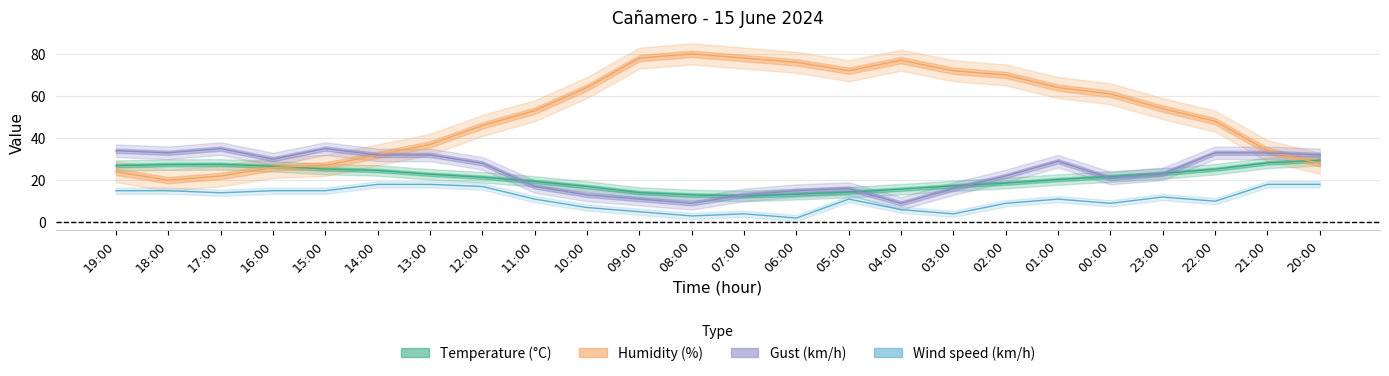

What is the highest value of the Temperature series?

29.4